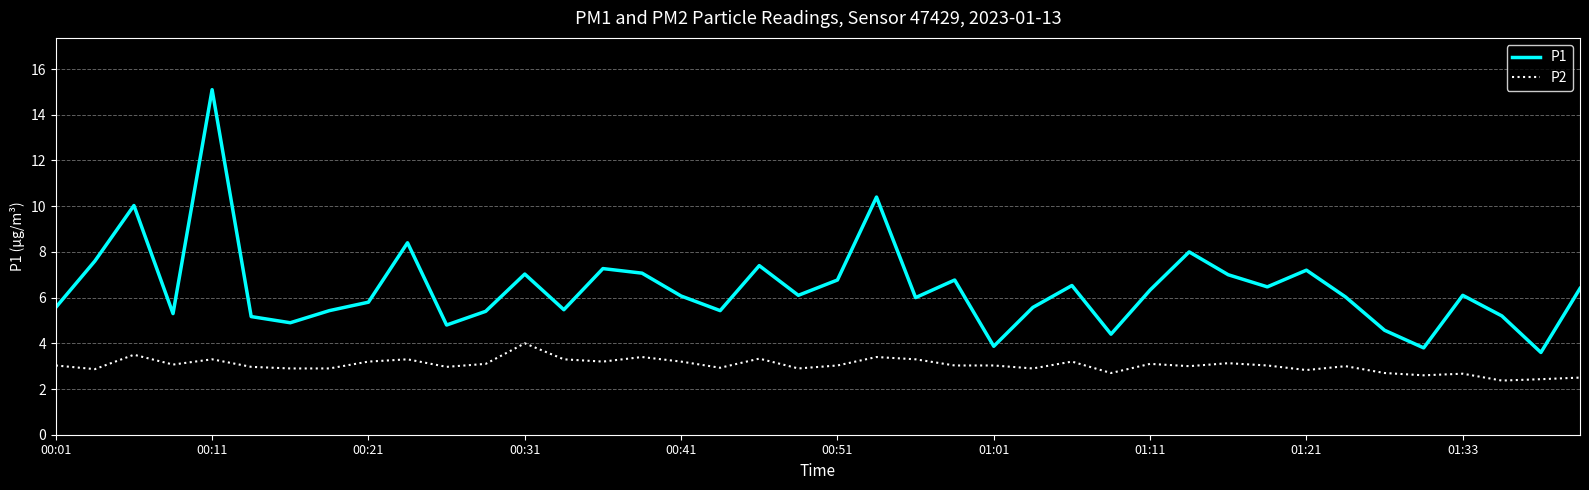

List the series in order of their peak value, highest first.

P1, P2